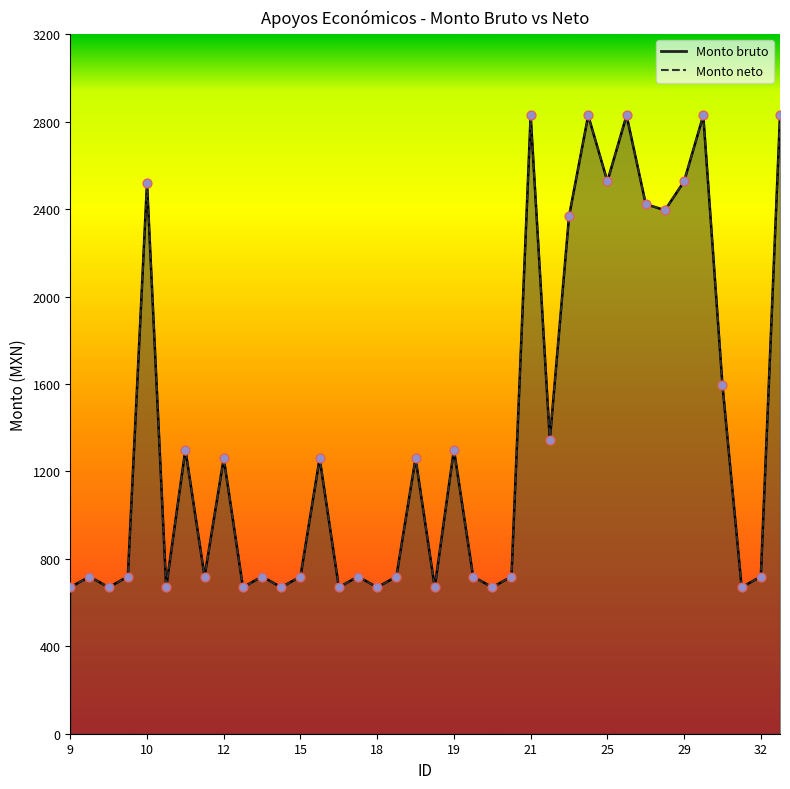

Is the value of Monto bruto at 21 greater than the value of Monto neto at 17?

Yes